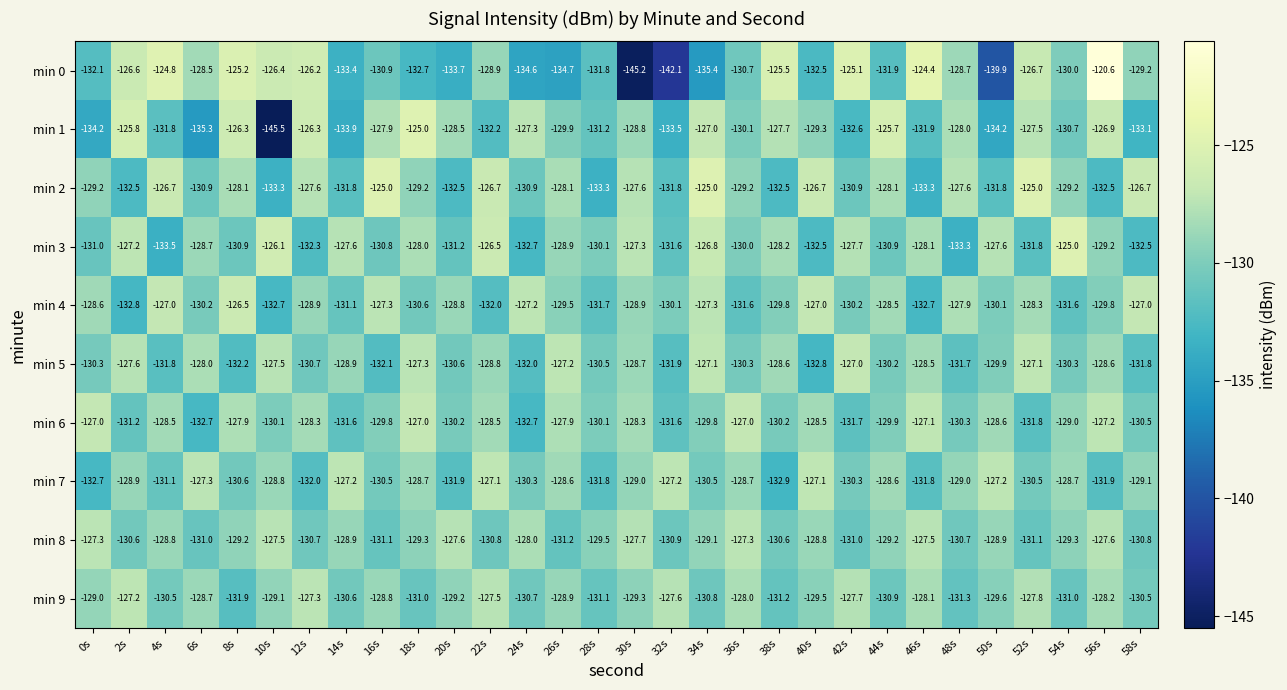

What is the difference between the maximum and minimum values in the min 4 series?

6.3